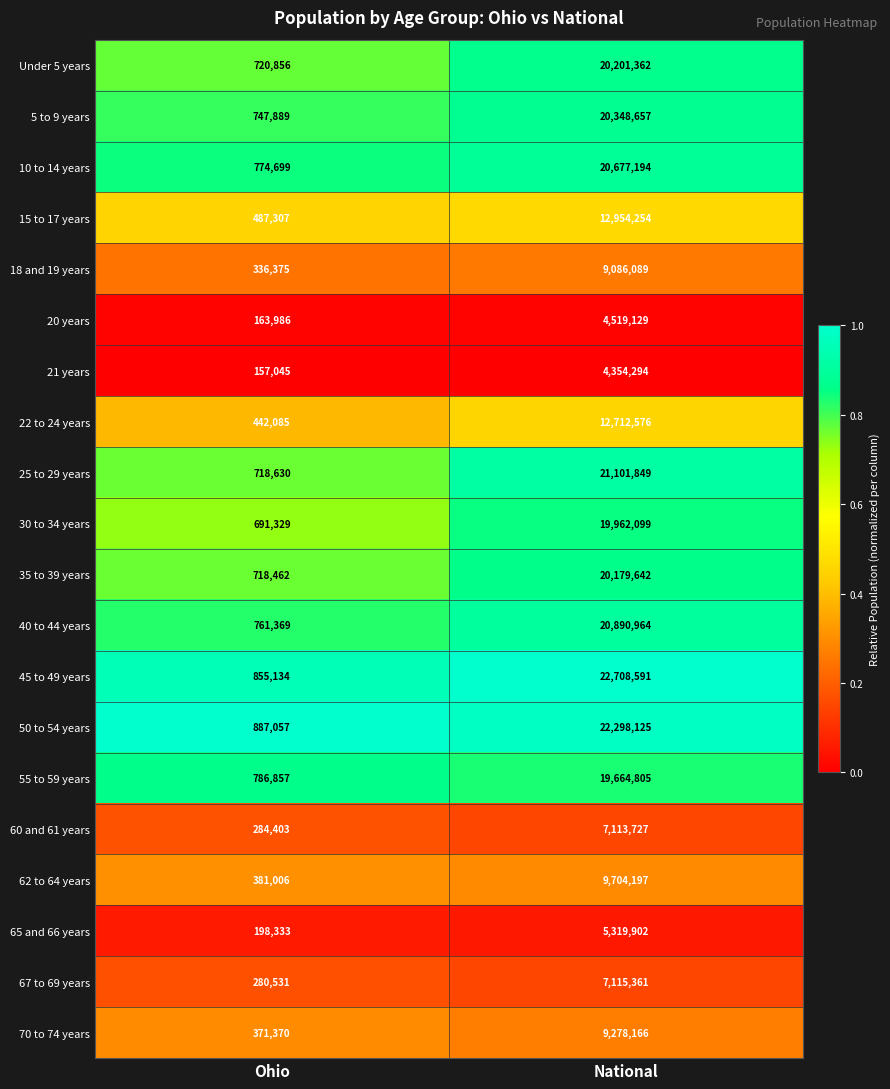

How many distinct data groups are displayed?

20